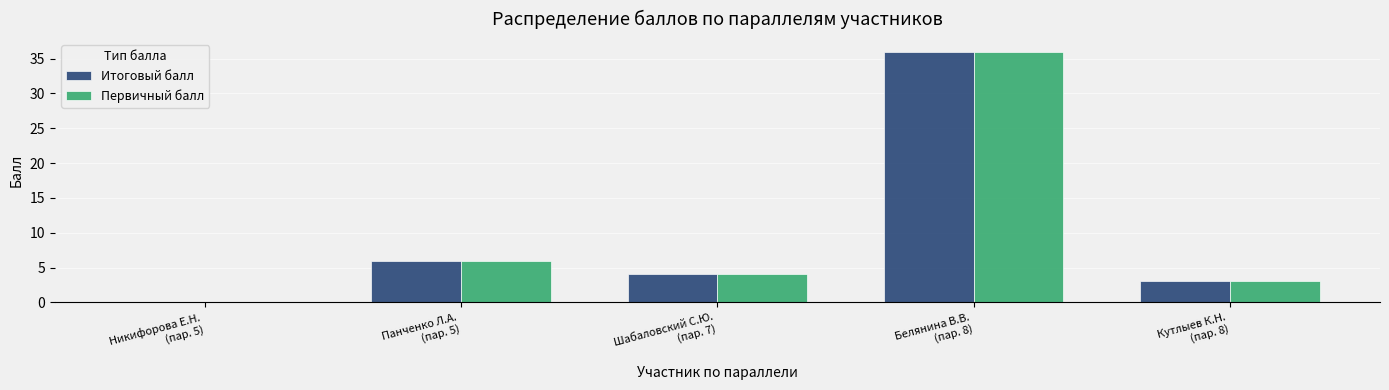

Reading left to right, what are all the values shown in this chart?

Итоговый балл: Никифорова Е.Н.
(пар. 5)=0	Панченко Л.А.
(пар. 5)=6	Шабаловский С.Ю.
(пар. 7)=4	Белянина В.В.
(пар. 8)=36	Кутлыев К.Н.
(пар. 8)=3
Первичный балл: Никифорова Е.Н.
(пар. 5)=0	Панченко Л.А.
(пар. 5)=6	Шабаловский С.Ю.
(пар. 7)=4	Белянина В.В.
(пар. 8)=36	Кутлыев К.Н.
(пар. 8)=3